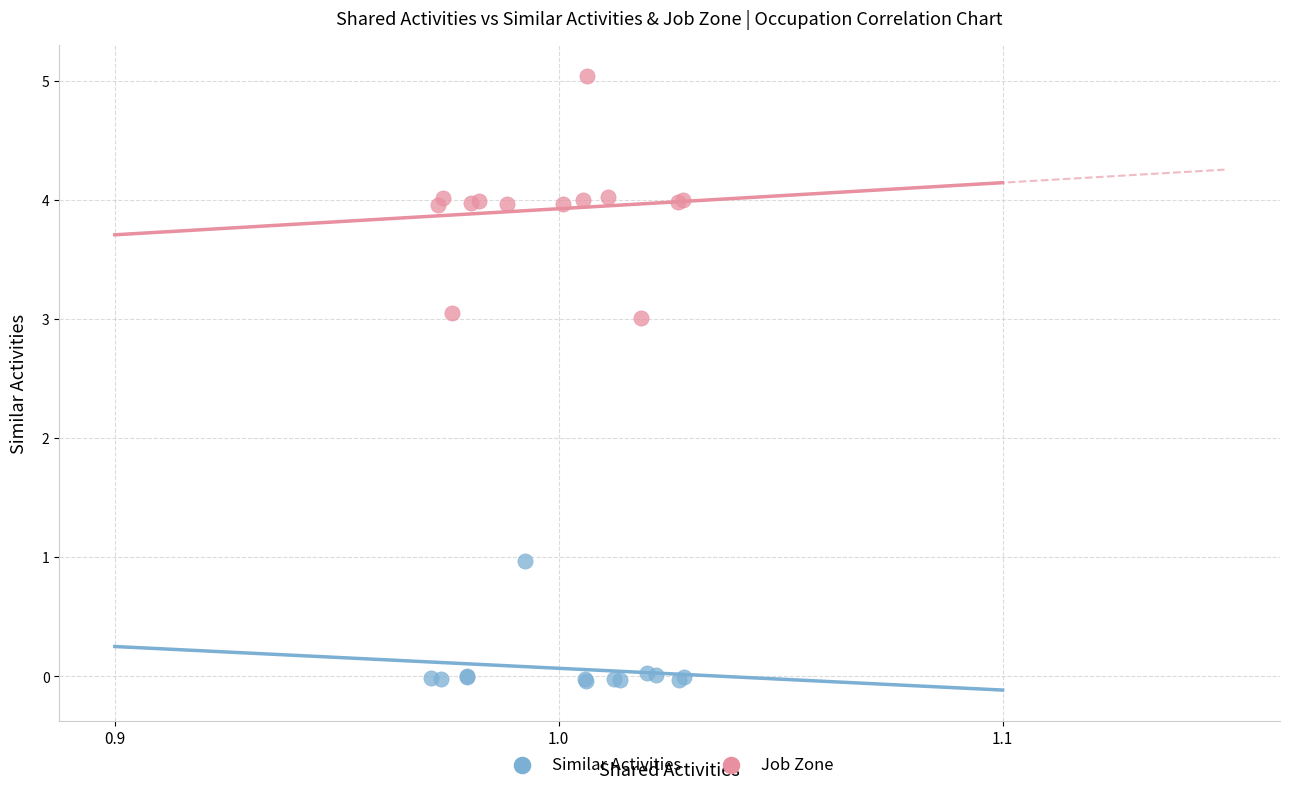

Which series has the widest spread of Y values?

Job Zone